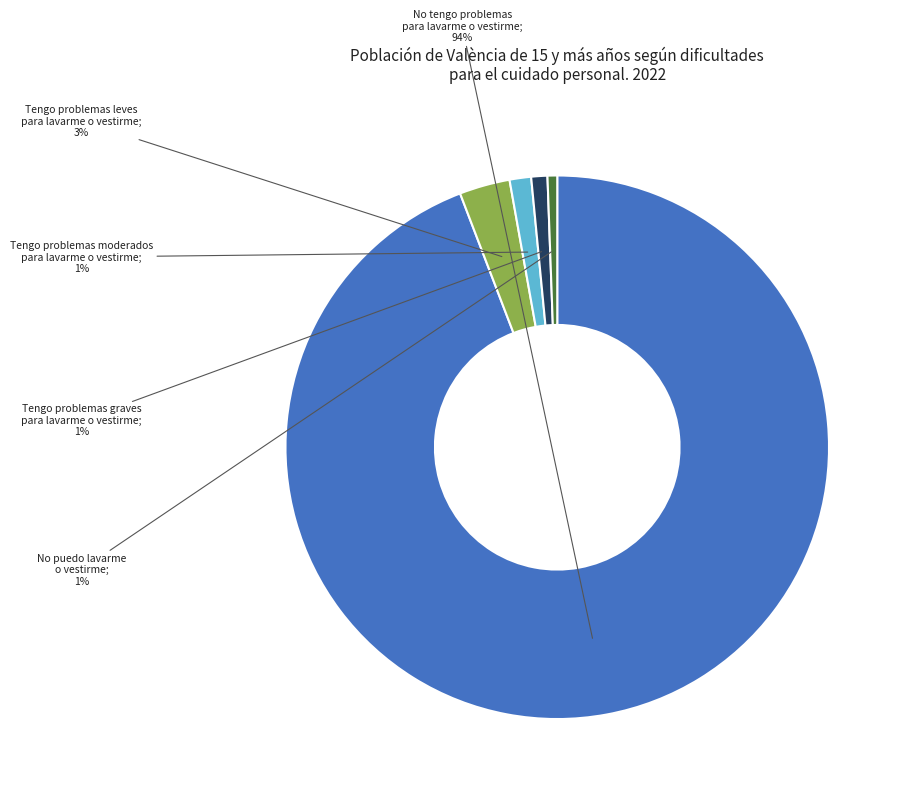

To the nearest percent, what is the average slice percentage?

20%